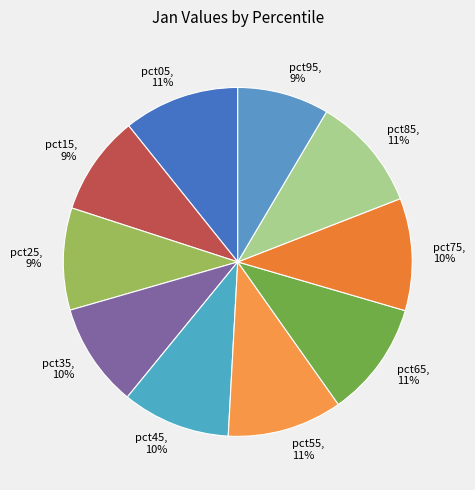

How many slices are in this pie chart?

10